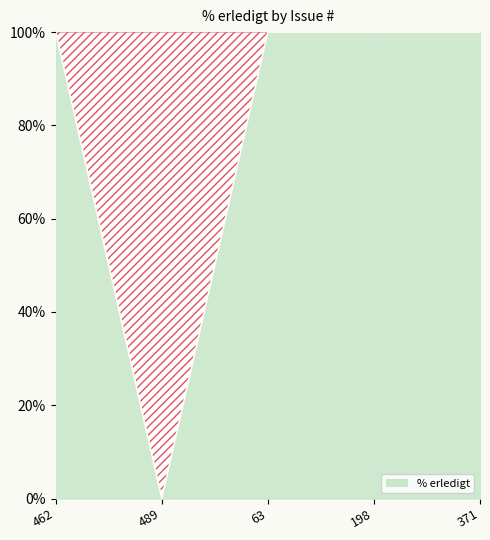

Reading right to left, extract all data points from this chart.

371=100	198=100	63=100	489=0	462=100